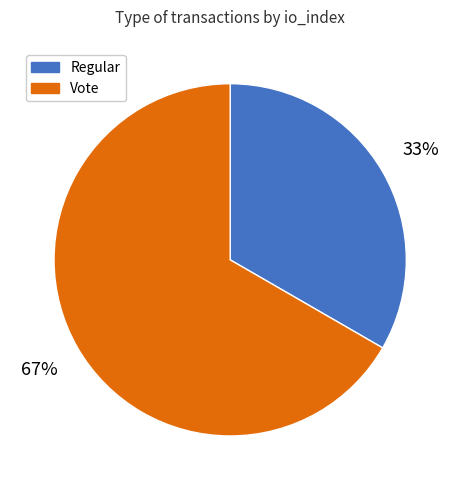

Is the sum of Vote and Regular greater than half?

Yes